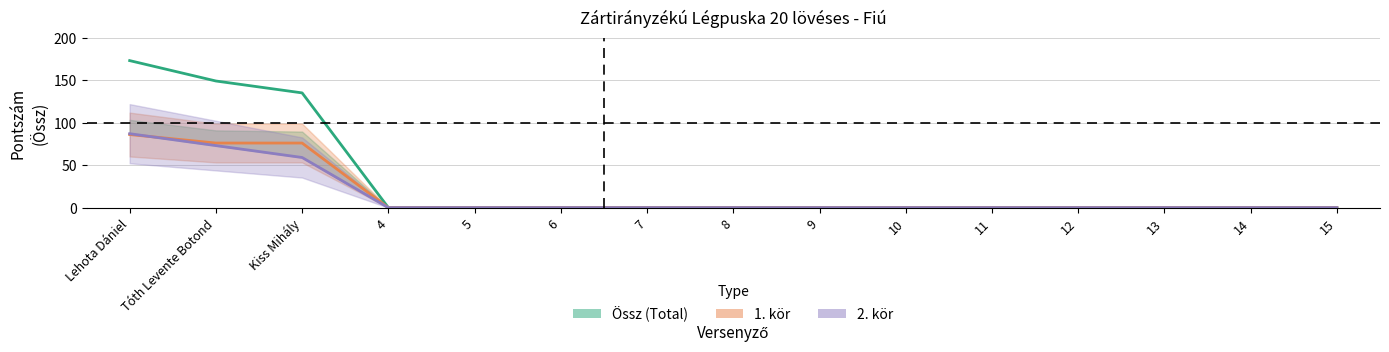

What is the label of the 6th point from the right?

10